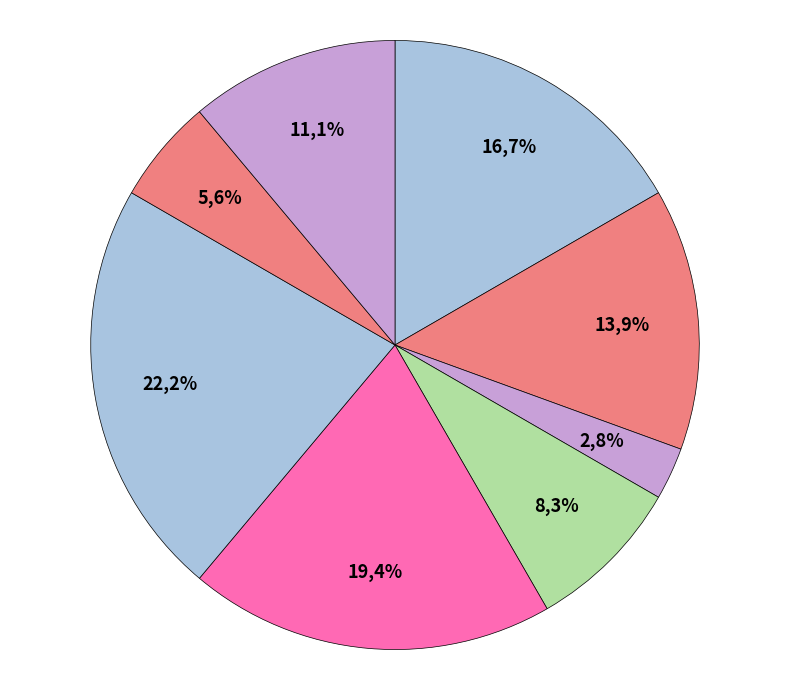

What is the smallest slice in the pie chart?

Генеральний директор